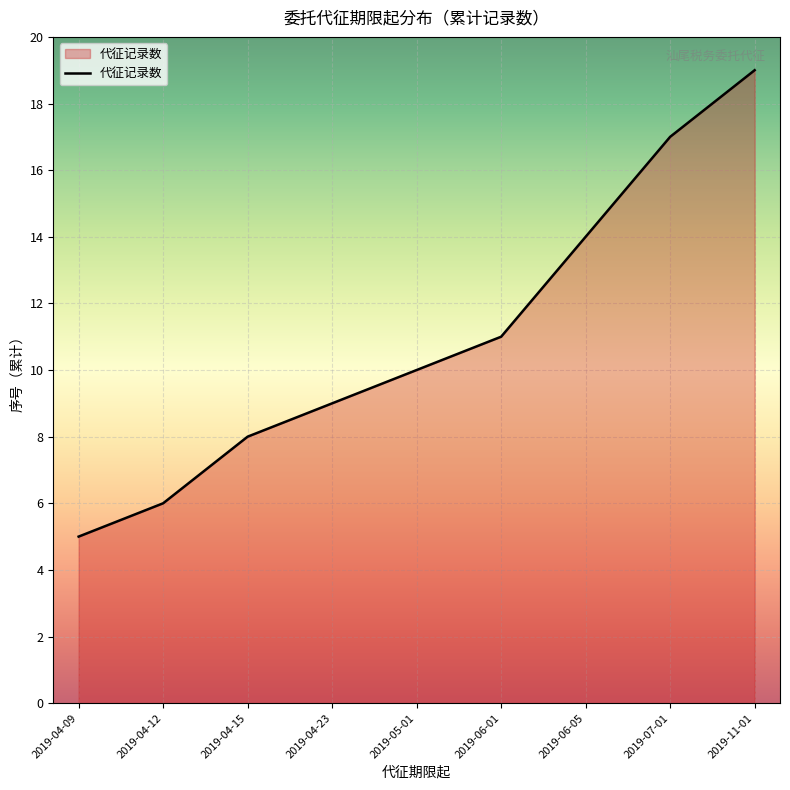

The value at 2019-05-01 is 14. True or false?

False